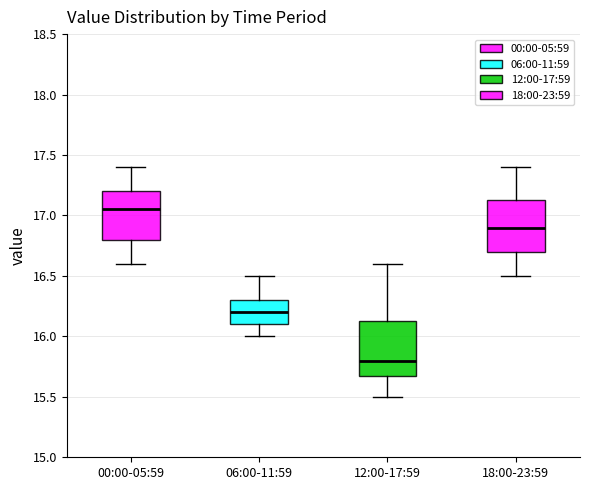

Reading left to right, transcribe this box plot: for each box, give where its median line is, the range the box spans, and where its two whiskers end, as read against the y-axis. The values are not printed on the chart, so give them approximately, as read against the axis.

00:00-05:59: median 17.05, box 16.80 to 17.20, whiskers 16.60 to 17.40
06:00-11:59: median 16.20, box 16.10 to 16.30, whiskers 16.00 to 16.50
12:00-17:59: median 15.80, box 15.70 to 16.15, whiskers 15.50 to 16.60
18:00-23:59: median 16.90, box 16.70 to 17.15, whiskers 16.50 to 17.40